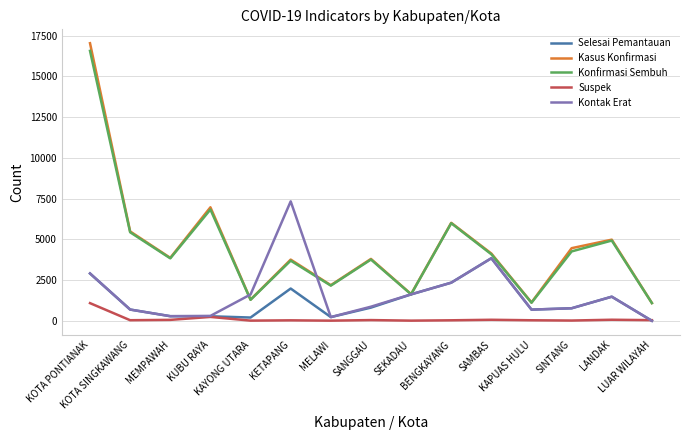

True or false: Suspek and Konfirmasi Sembuh intersect in this chart.

False